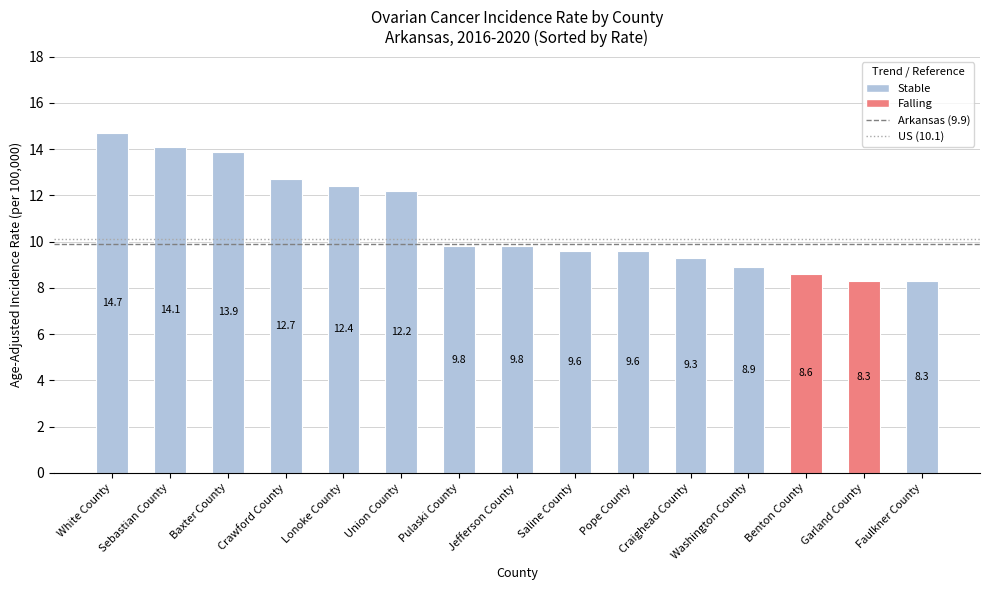

Between Benton County and Saline County, which is larger?

Saline County